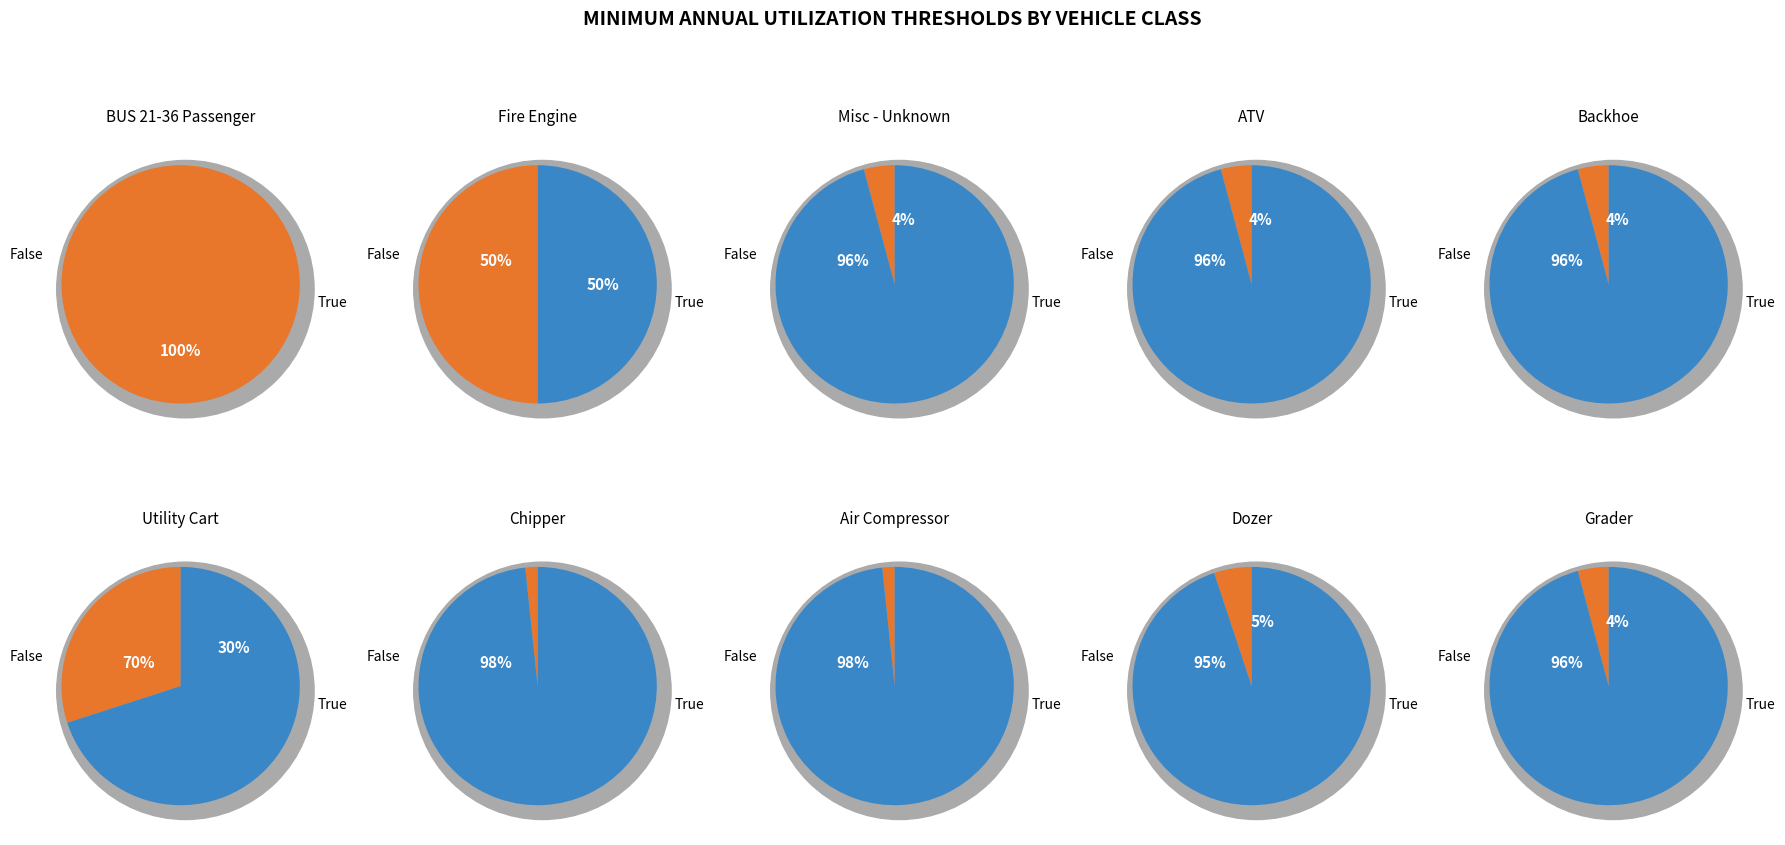

Is the sum of Utility Cart and Air Compressor greater than half?

No